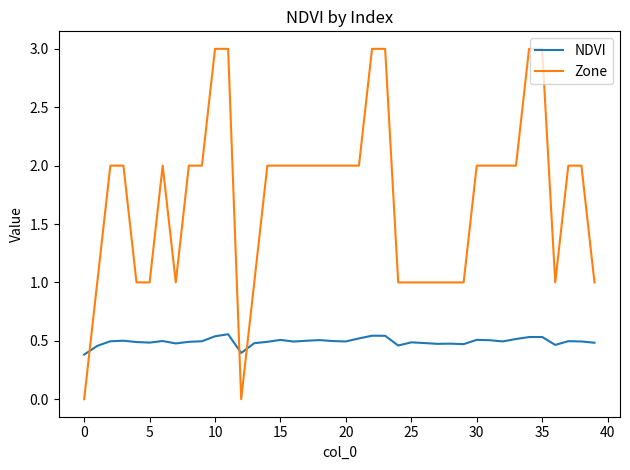

Which series has the largest total across all categories?

Zone